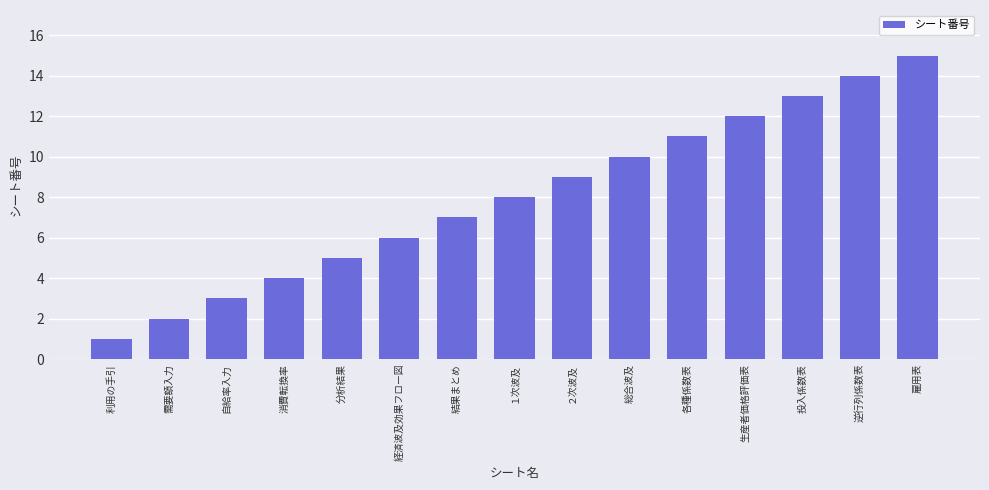

The value at 投入係数表 is 20. True or false?

False